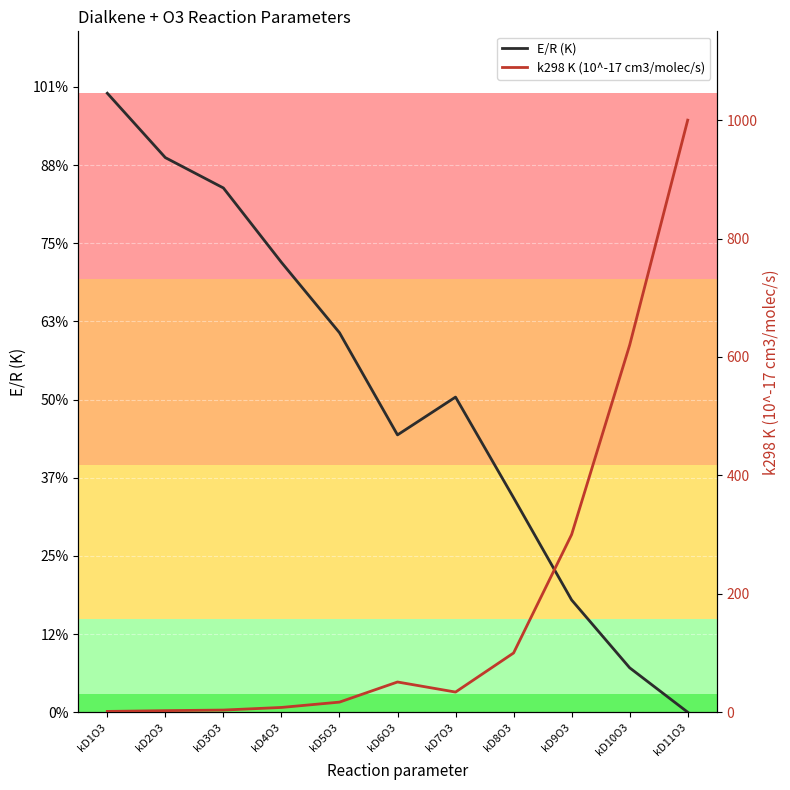

What position from the left is kD7O3?

7